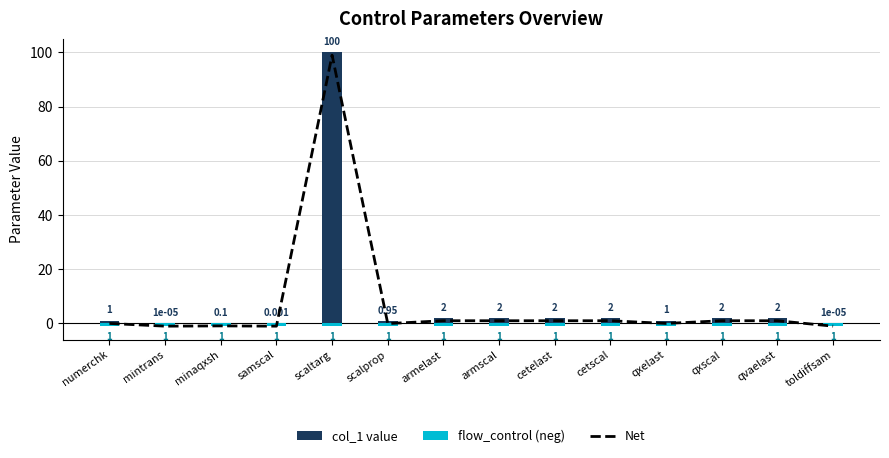

At which label does col_1 value first exceed 2?

scaltarg